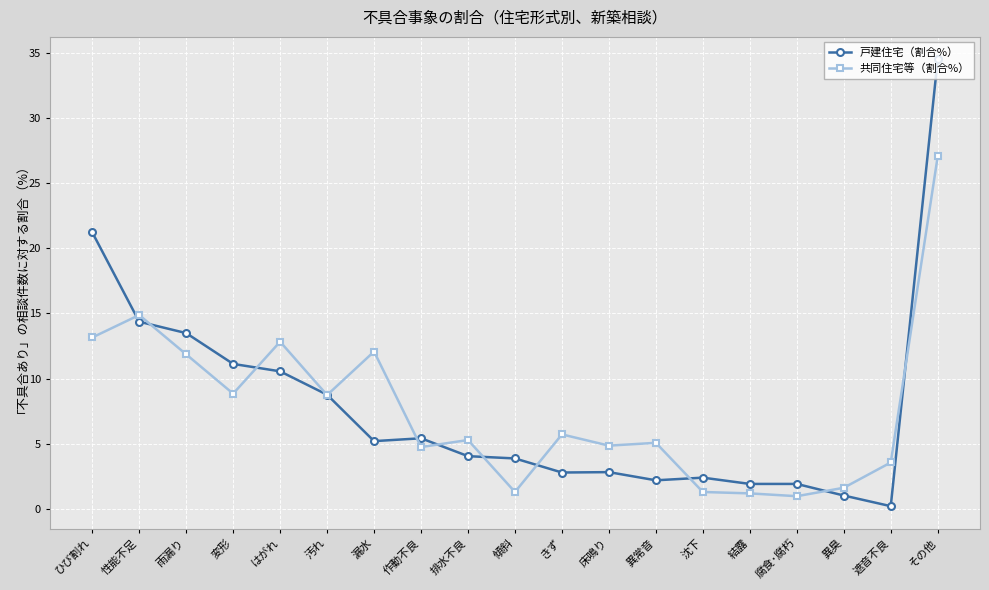

Rank the series at きず from lowest to highest value.

戸建住宅（割合%）, 共同住宅等（割合%）